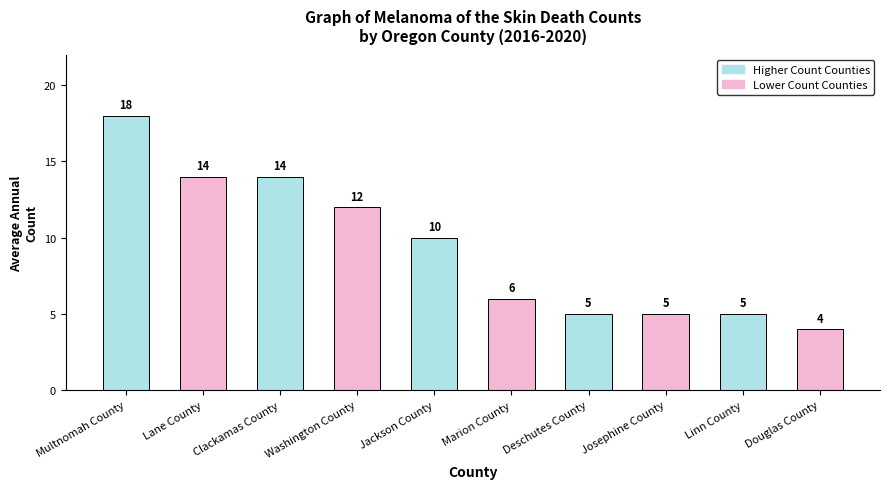

What is the label of the 7th bar from the right?

Washington County